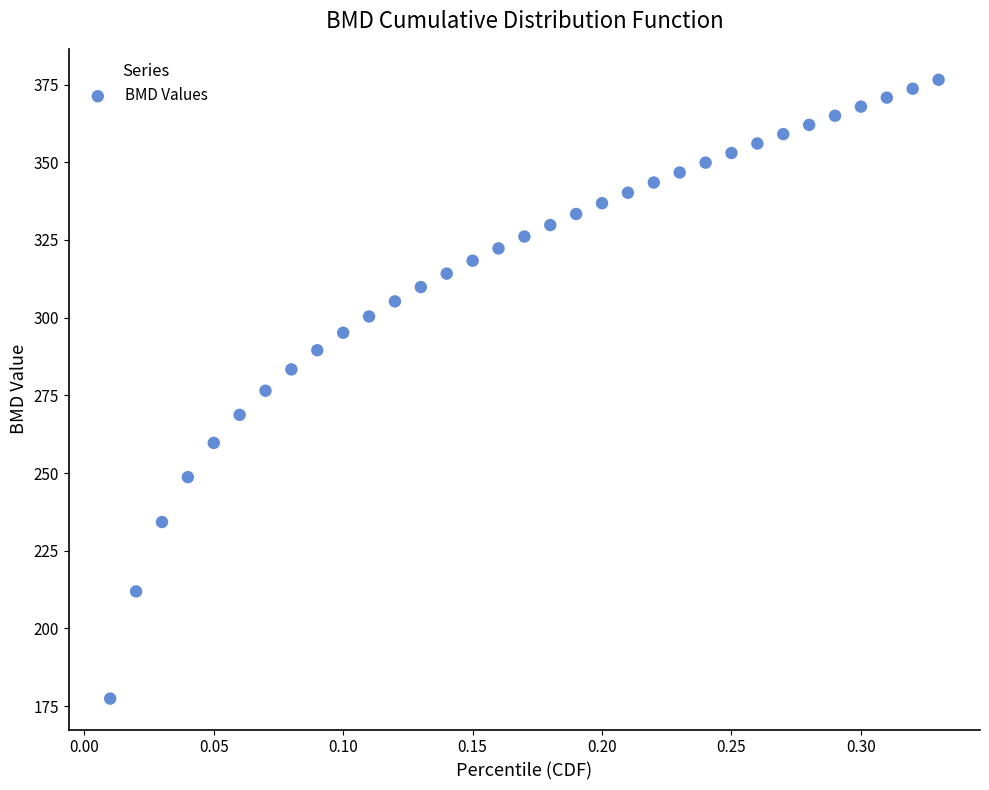

What is the range of X values (max minus min)?

0.3